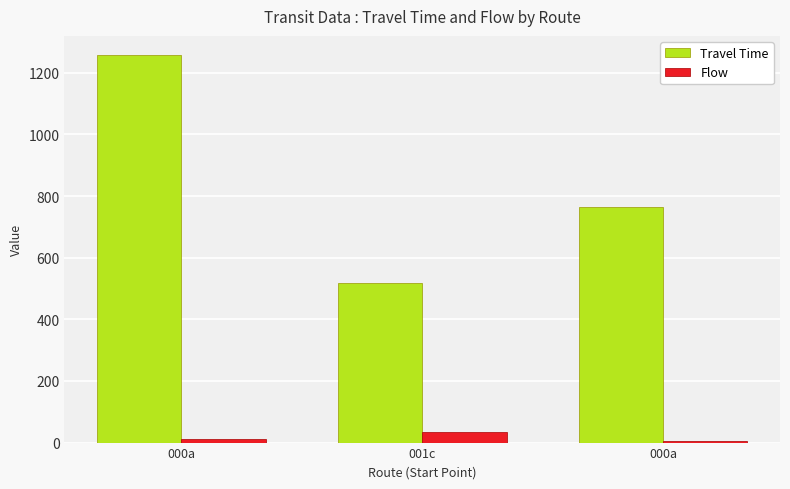

What are all the series names shown in the legend?

Travel Time, Flow